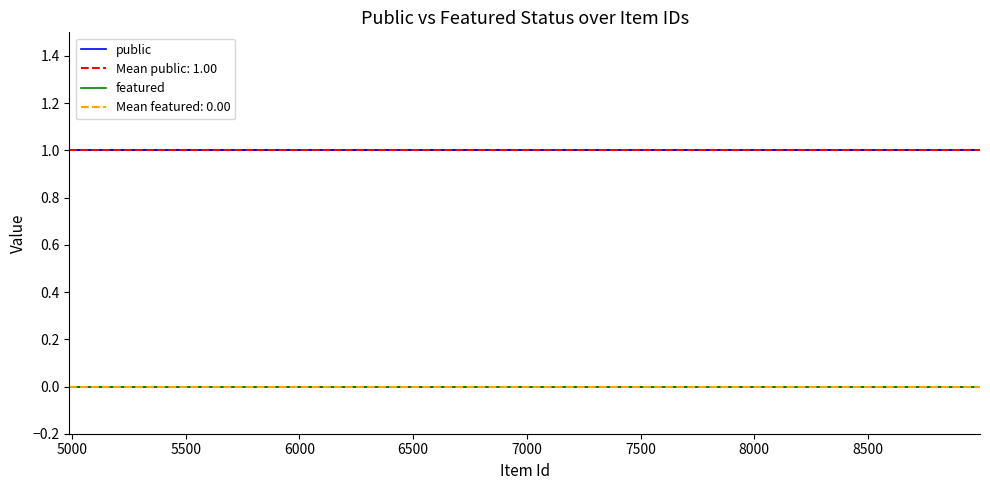

True or false: public and featured cross at least once.

False